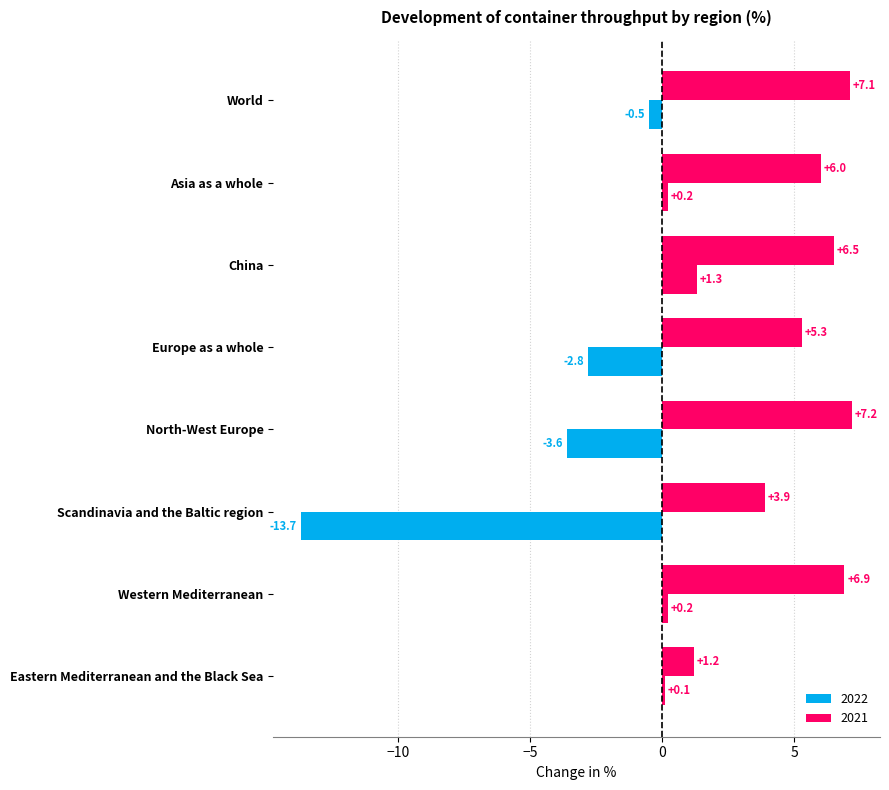

True or false: 2021 has a value of 4.3 at Western Mediterranean.

False